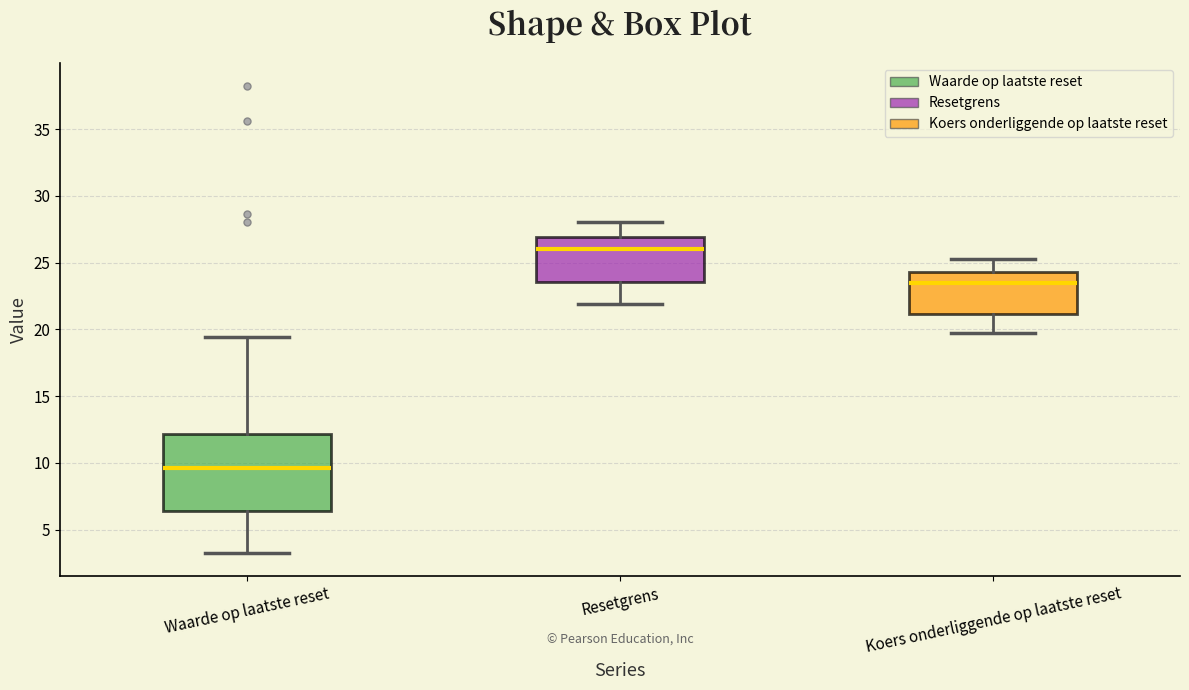

Where is the upper edge of the box for Resetgrens on the y-axis? The values are not printed on the chart, so give them approximately, as read against the axis.

27.0